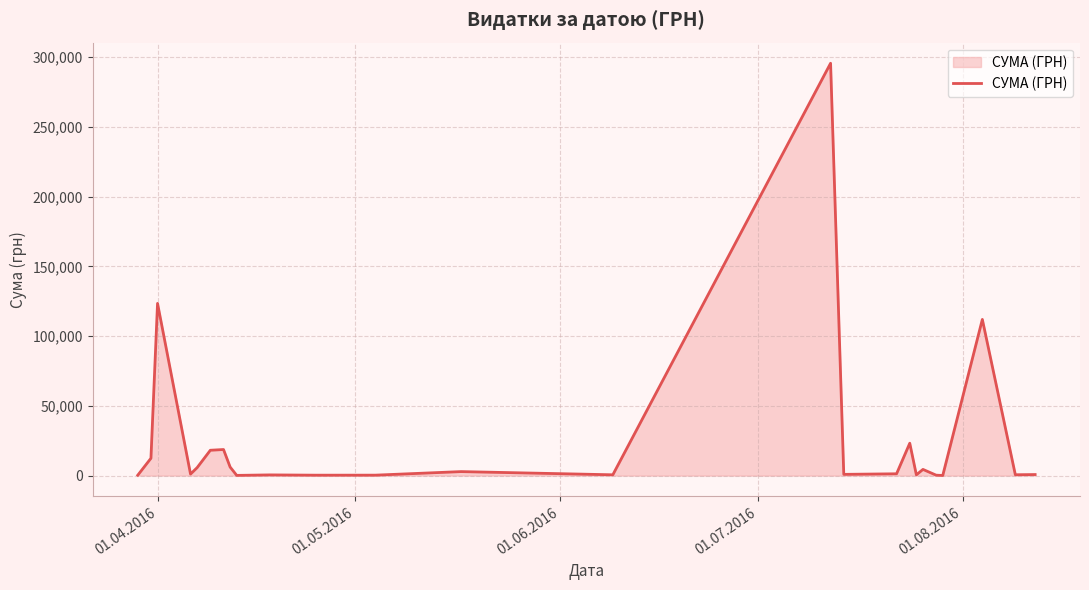

How many lines are shown in the chart?

1